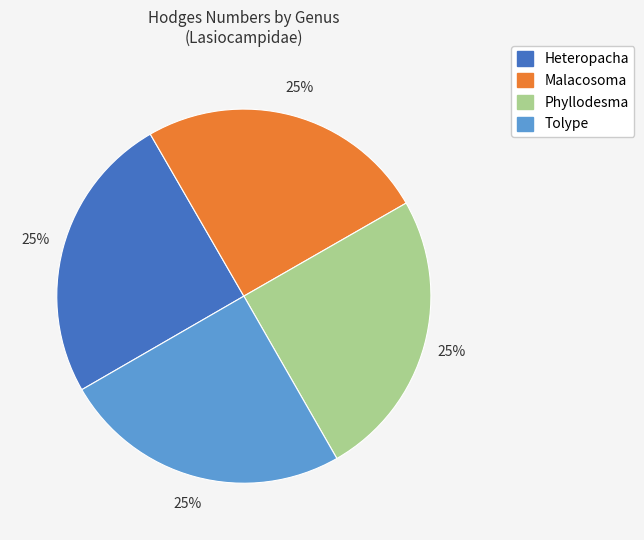

What is the ratio of the value at Malacosoma to the value at Heteropacha?

1.0